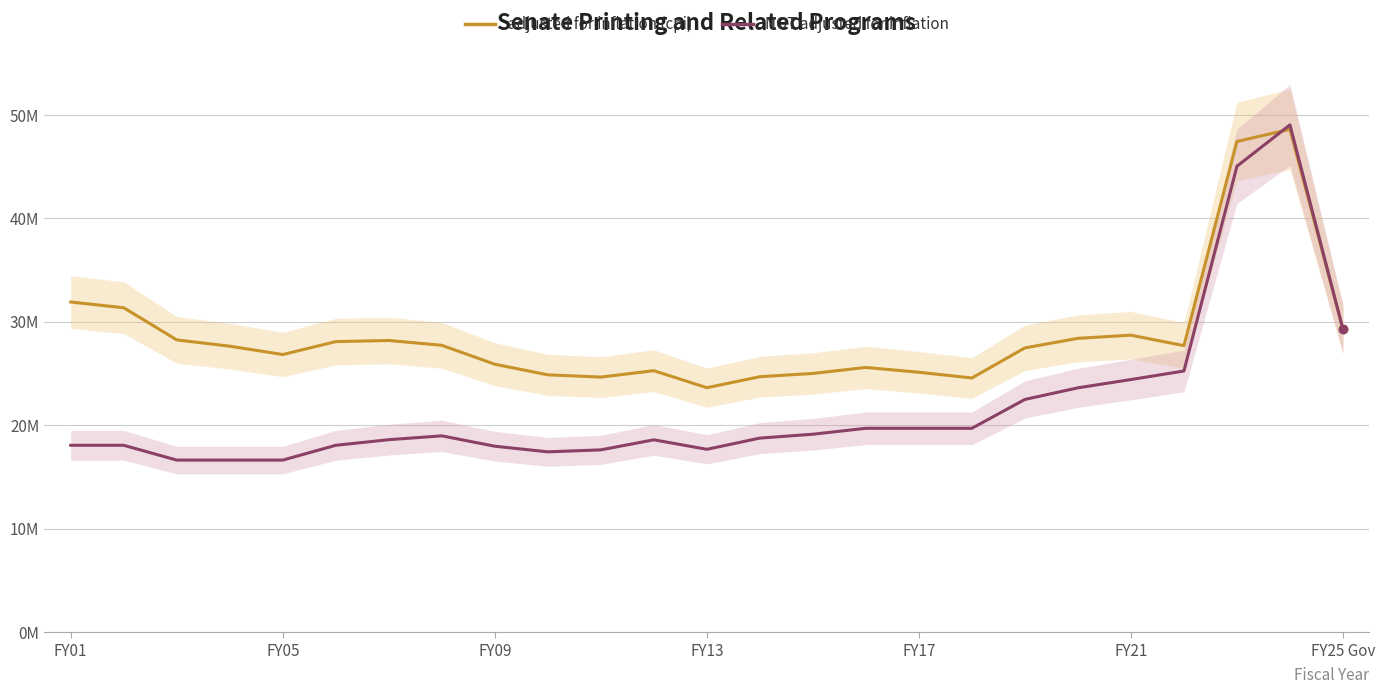

List the series in order of their overall mean, highest first.

adjusted for inflation (cpi), NOT adjusted for inflation